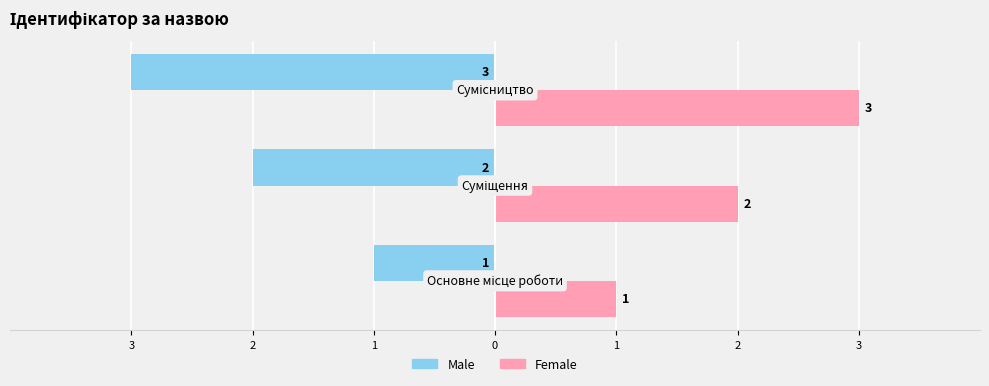

What are all the series names shown in the legend?

Male, Female